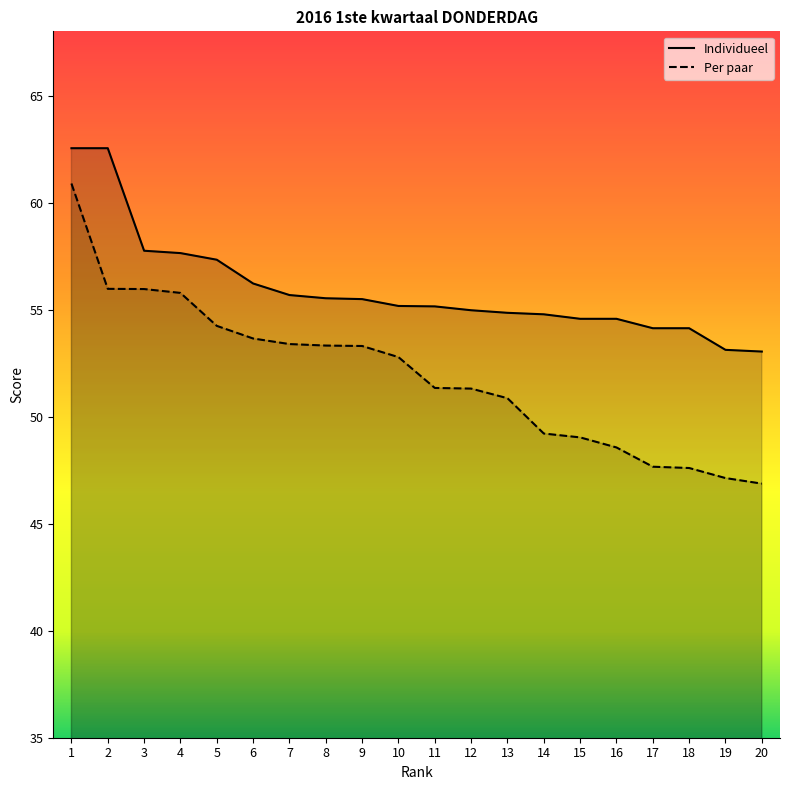

Where is Individueel nearest to the value 57?

5